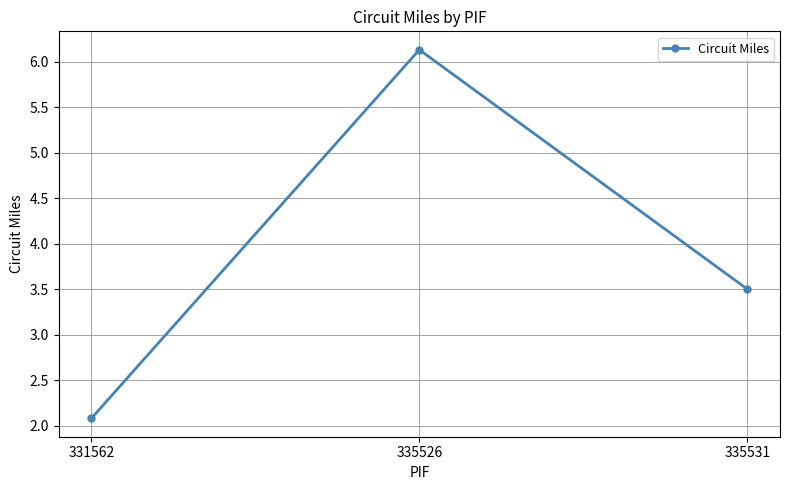

What is the sum of the values at 331562 and 335526?

8.2